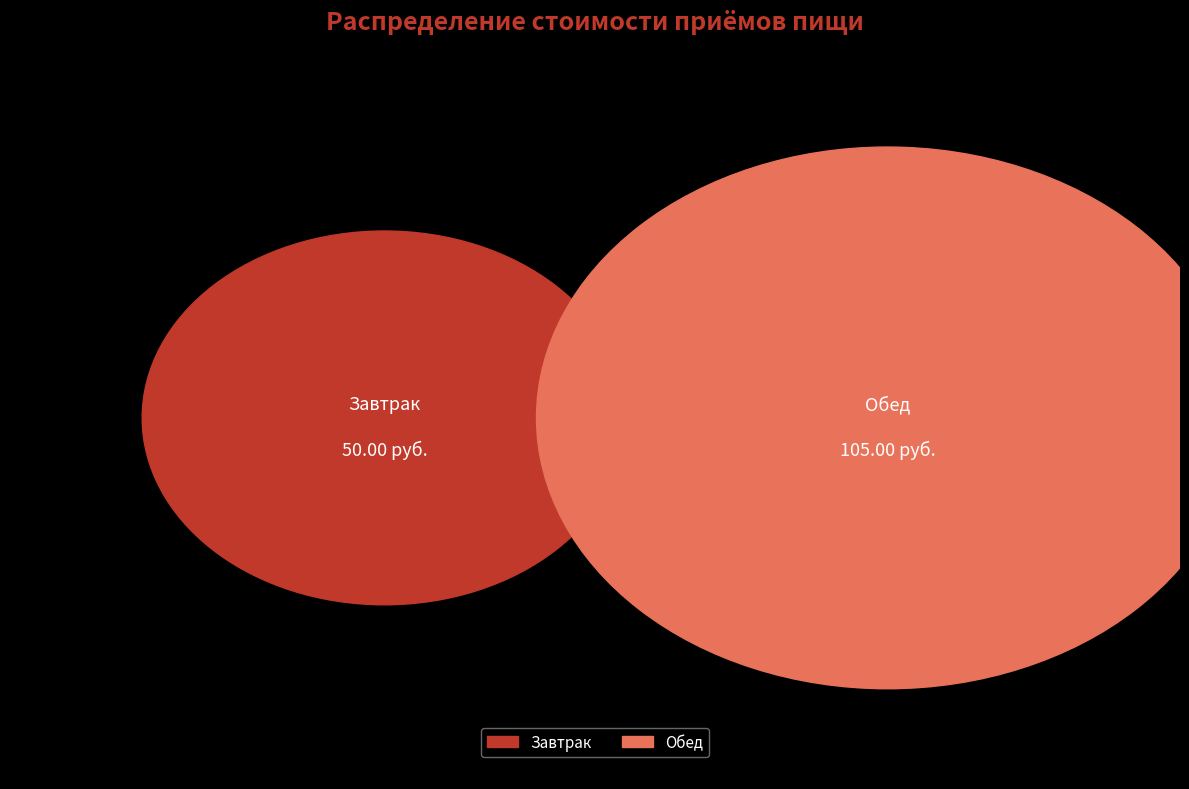

What percentage is the Завтрак slice, to the nearest percent?

32%